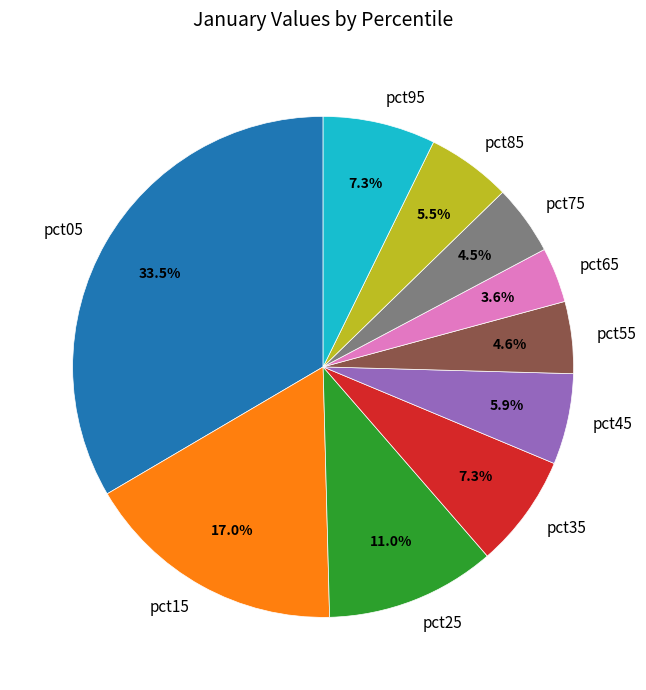

What is the smallest slice in the pie chart?

pct65